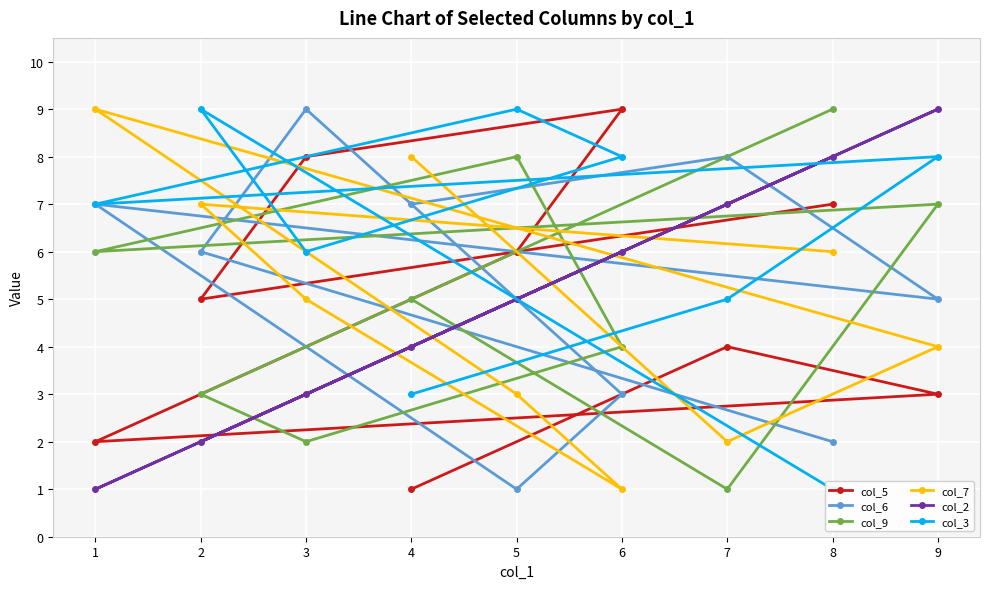

Rank the categories by col_6 value from highest to lowest.

3, 7, 4, 1, 2, 9, 6, 8, 5